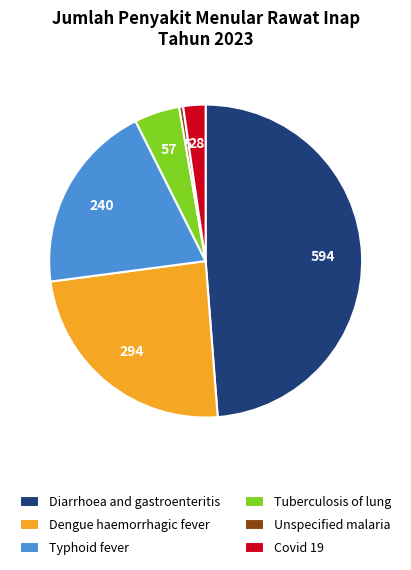

Between Typhoid fever and Diarrhoea and gastroenteritis, which is larger?

Diarrhoea and gastroenteritis